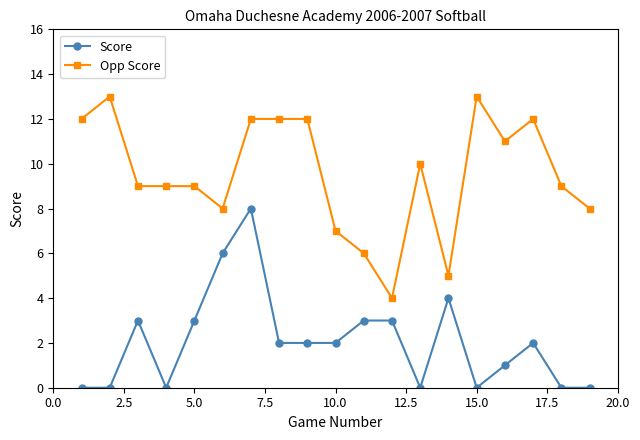

Which series has the largest total across all categories?

Opp Score